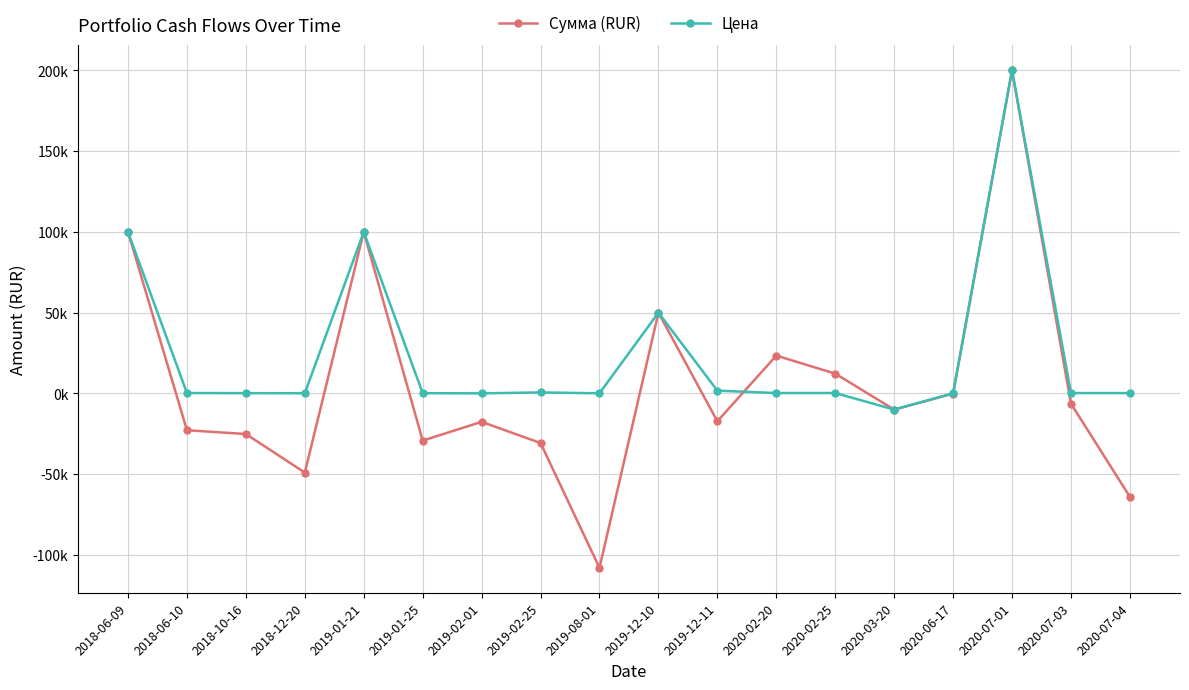

Does the chart have visible grid lines?

Yes